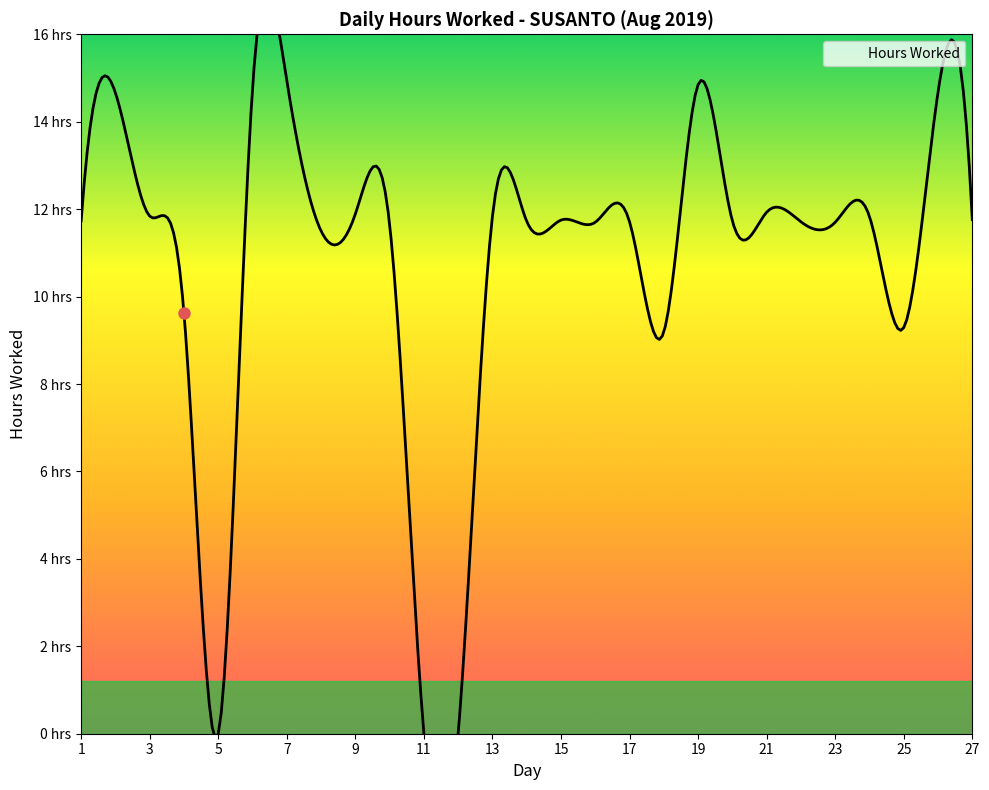

How many positive values are there?

24